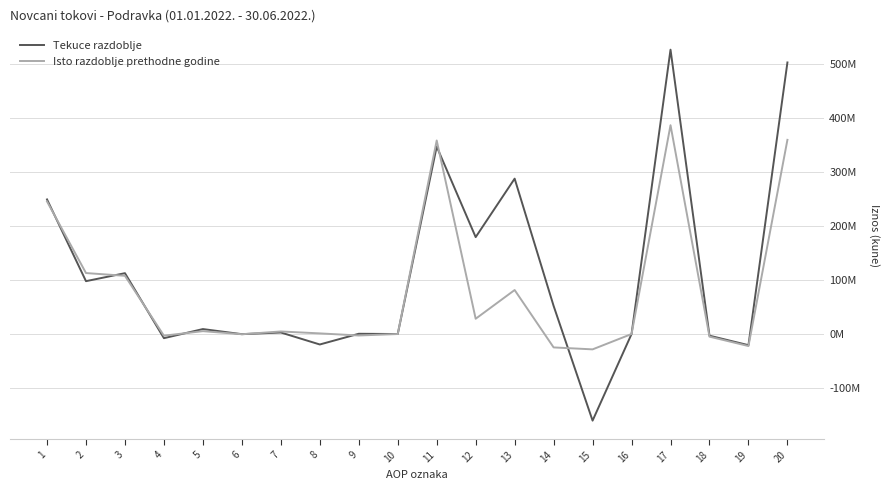

Is this an area chart (filled region under the line)?

No